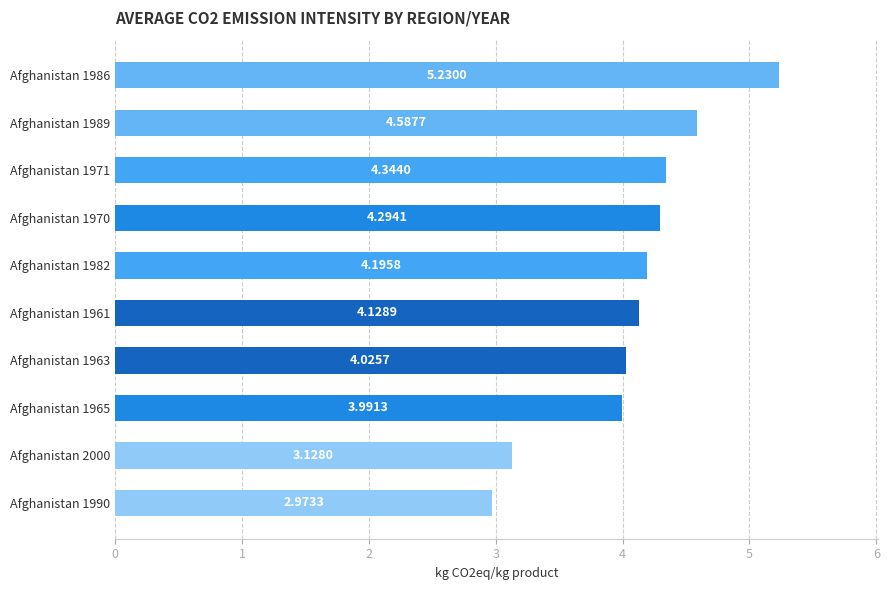

What is the ratio of the value at Afghanistan 1965 to the value at Afghanistan 1971?

0.9